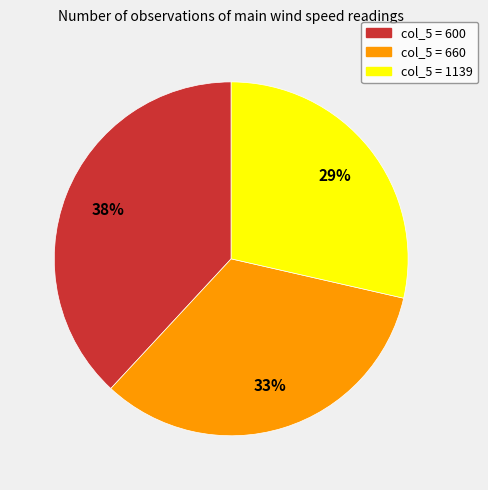

Is it true that col_5 = 600 is 38% of the pie?

True